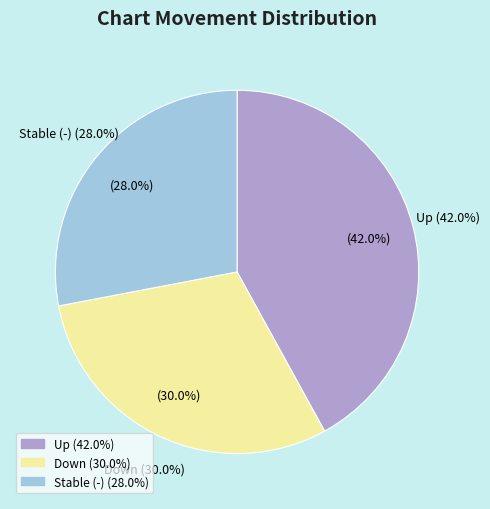

What is the change in value from up to -?

-14